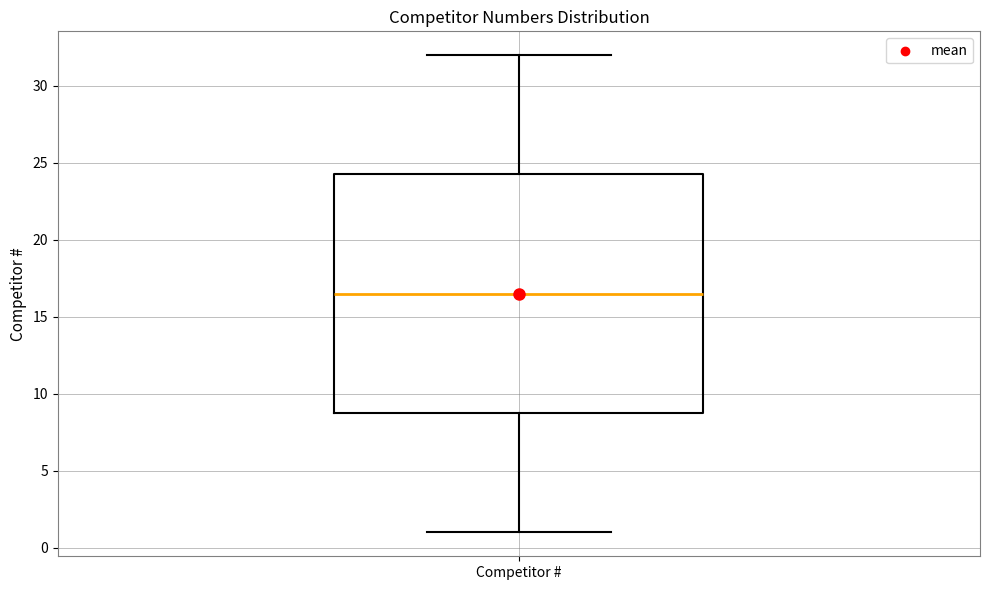

Where does the upper whisker of the box for Competitor # end on the y-axis? The values are not printed on the chart, so give them approximately, as read against the axis.

32.0